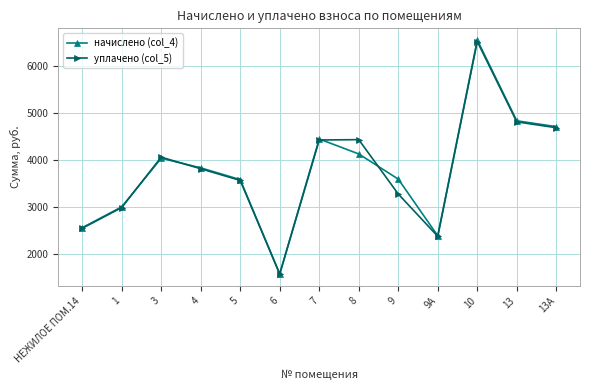

Which category has the highest value in the уплачено (col_5) series?

10